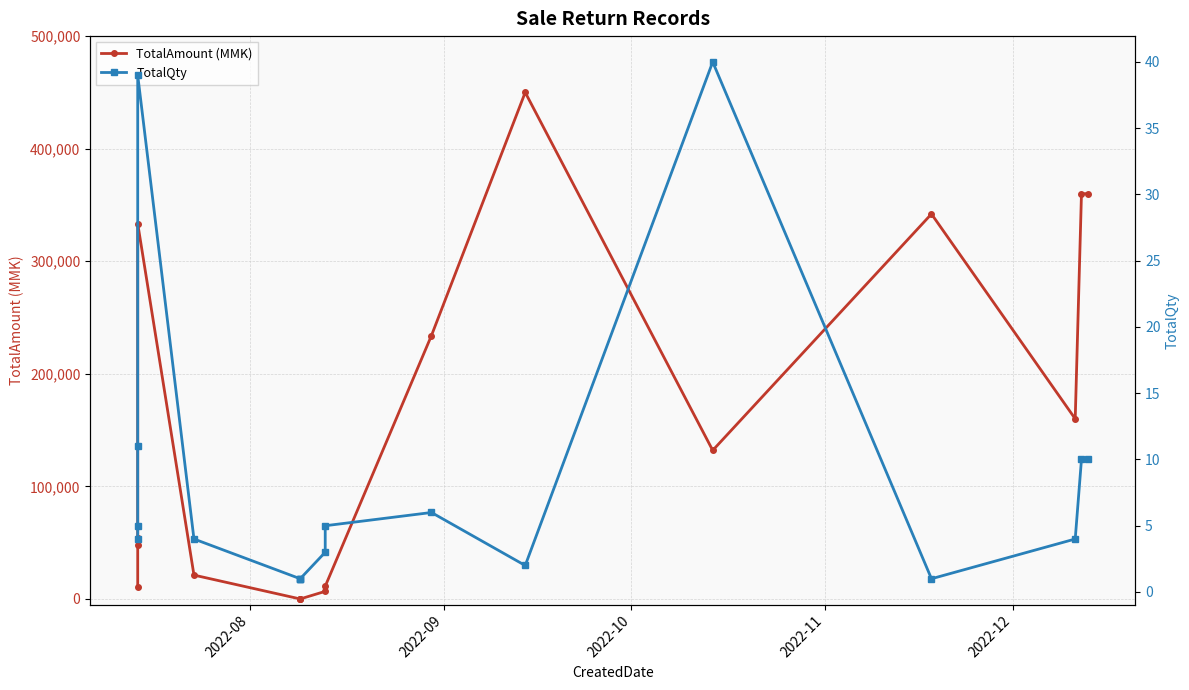

What is the average value of the TotalQty series?

9